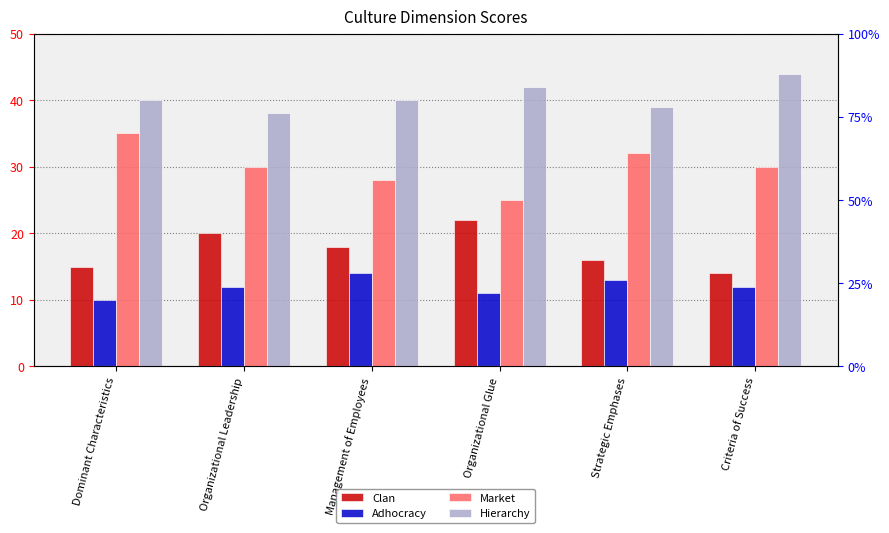

Count the number of categories in the chart.

6